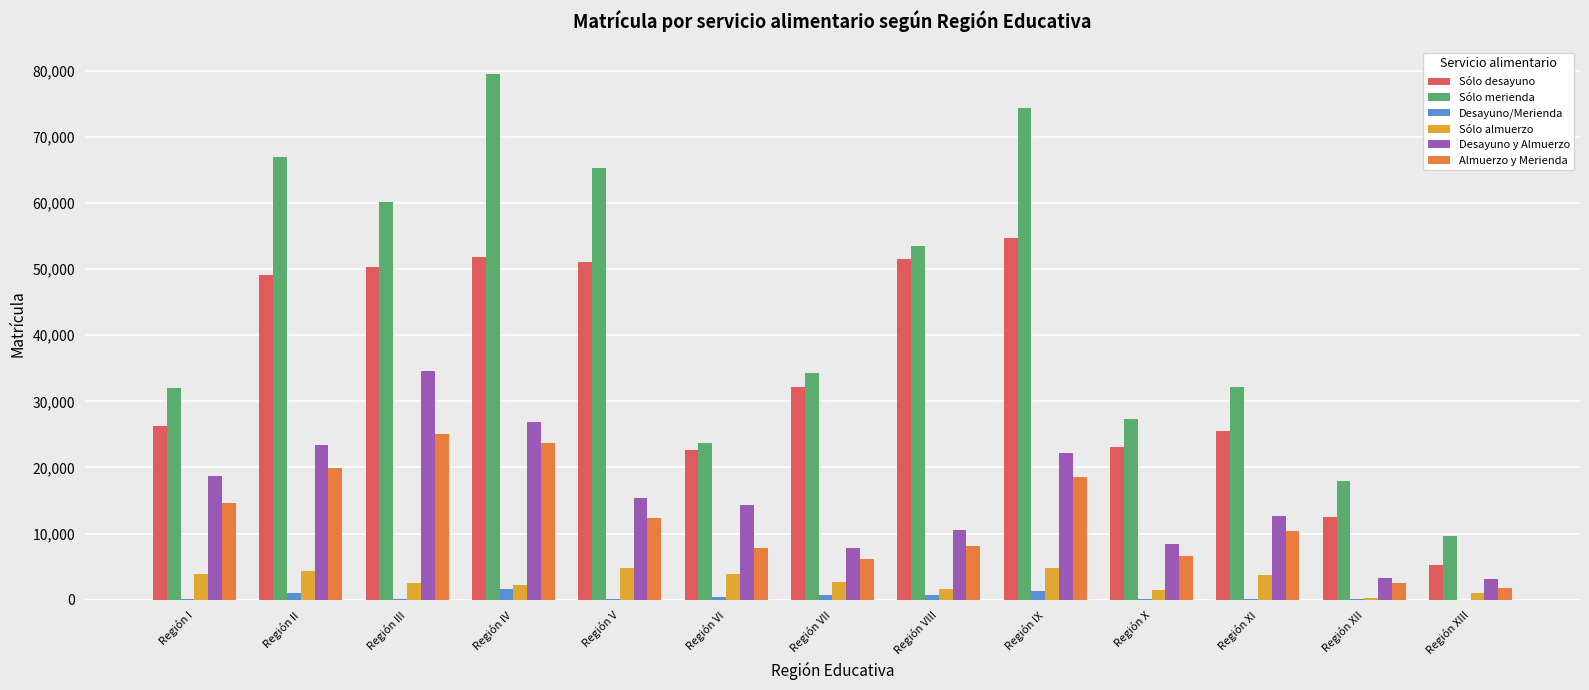

At which label does Desayuno y Almuerzo reach its peak?

Región III